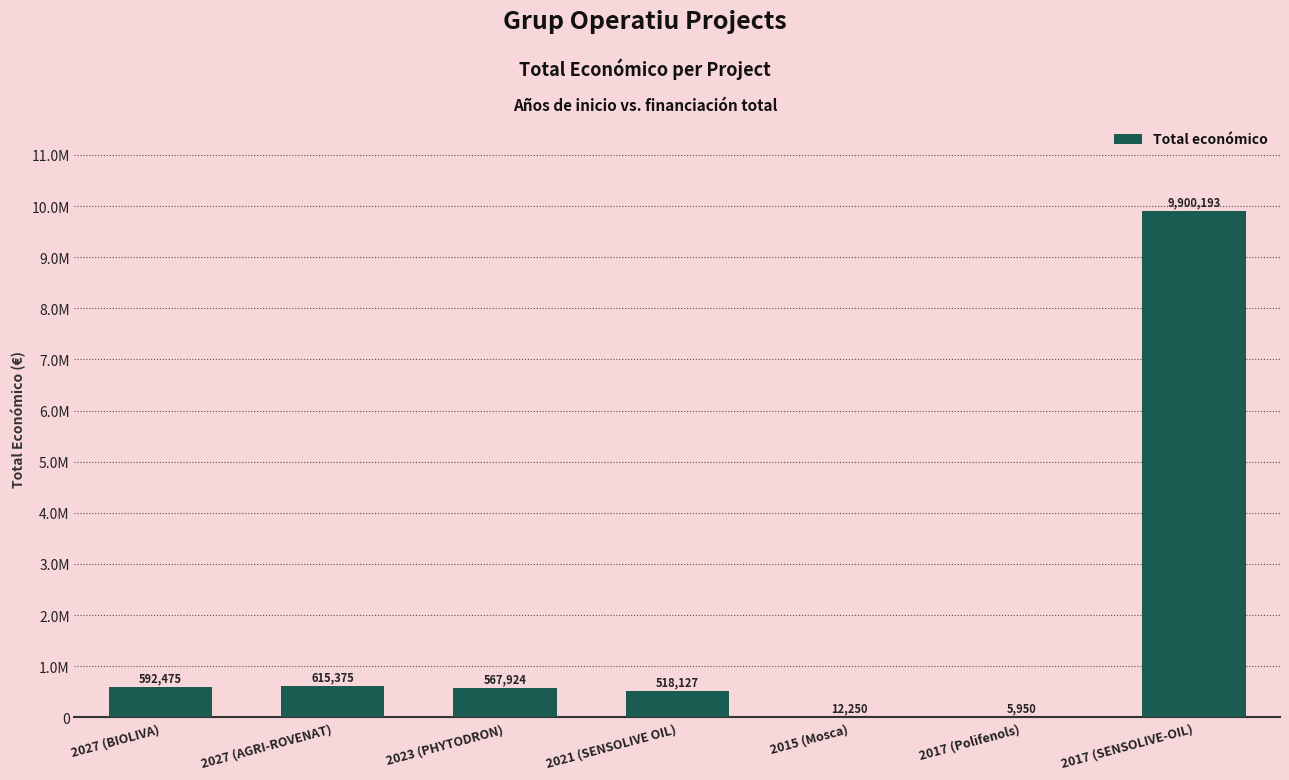

What is the change in value from 2023 (PHYTODRON) to 2021 (SENSOLIVE OIL)?

-49797